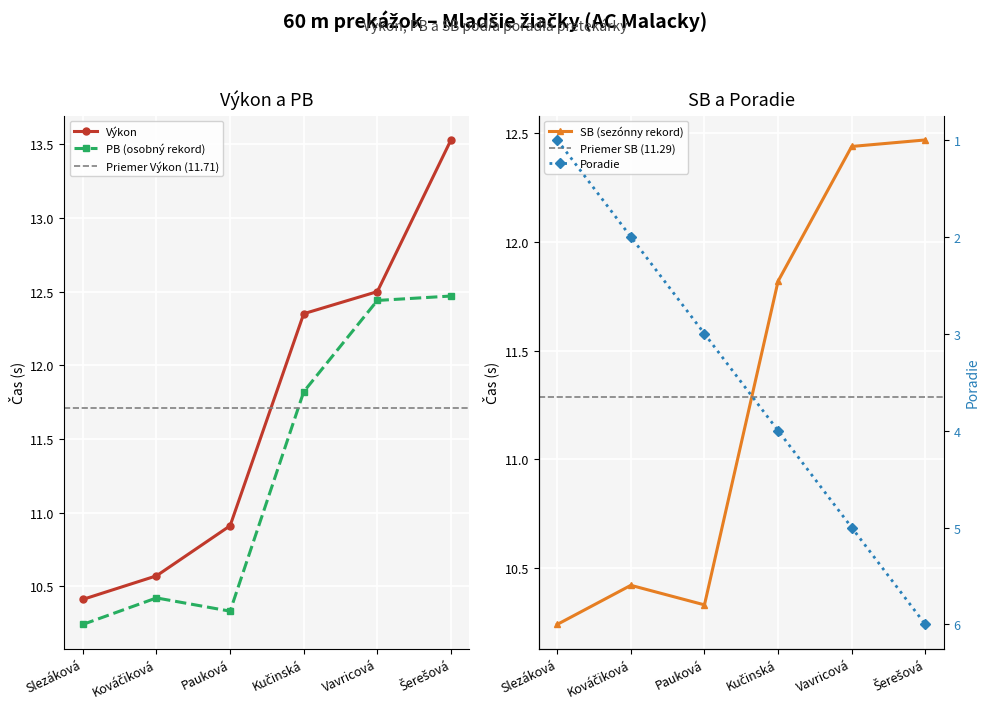

True or false: PB has more than 1 points higher than both neighbors.

False